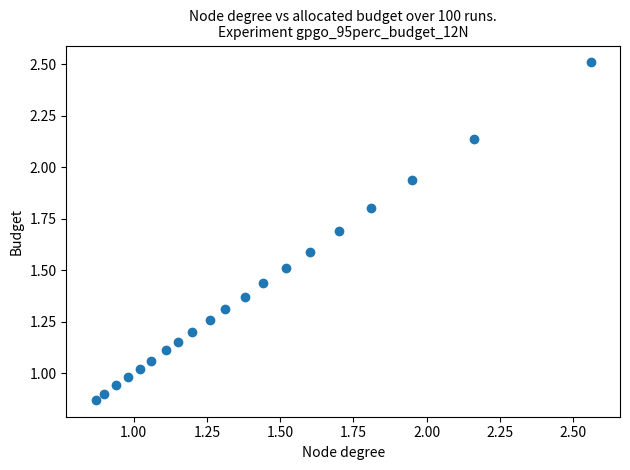

What is the range of X values (max minus min)?

1.7